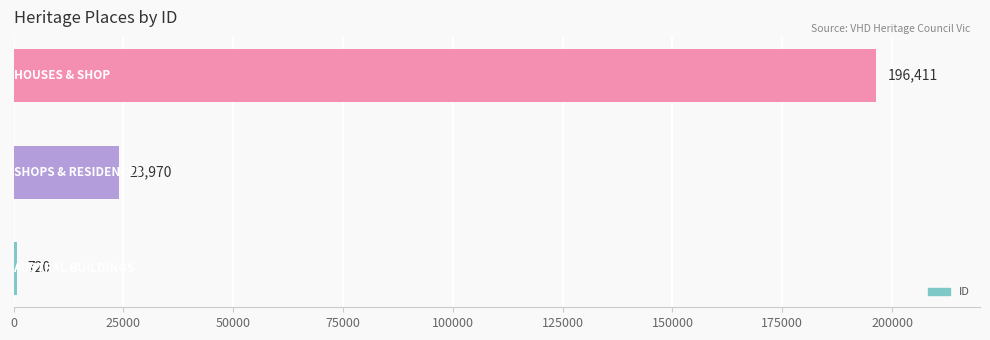

How many values are between 720 and 196411?

3